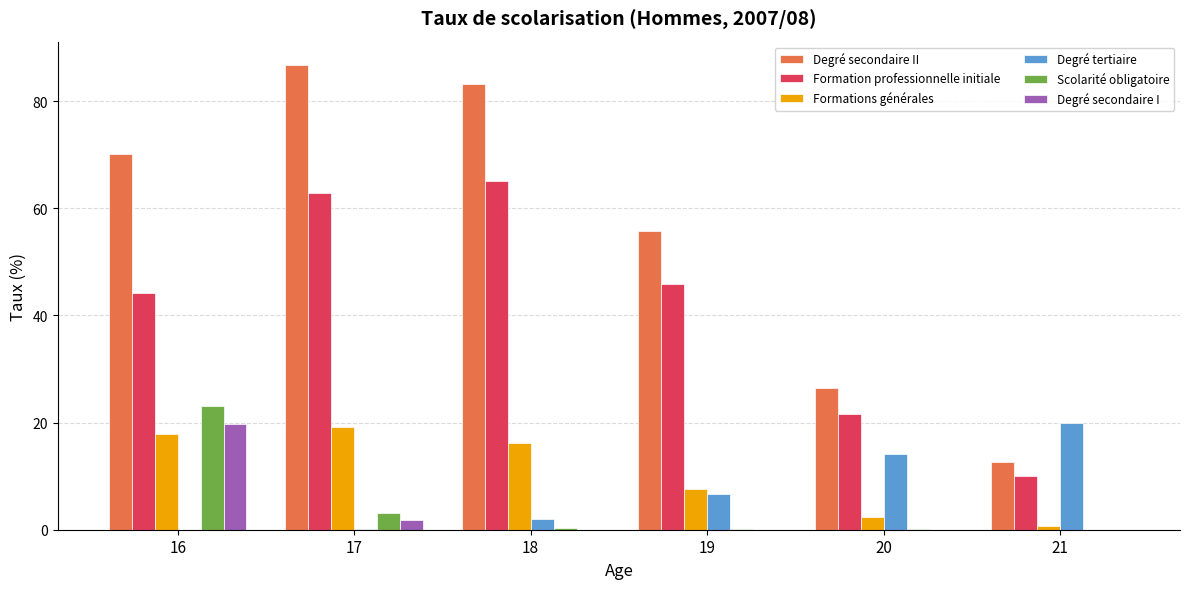

Which label corresponds to the largest value in the chart?

17